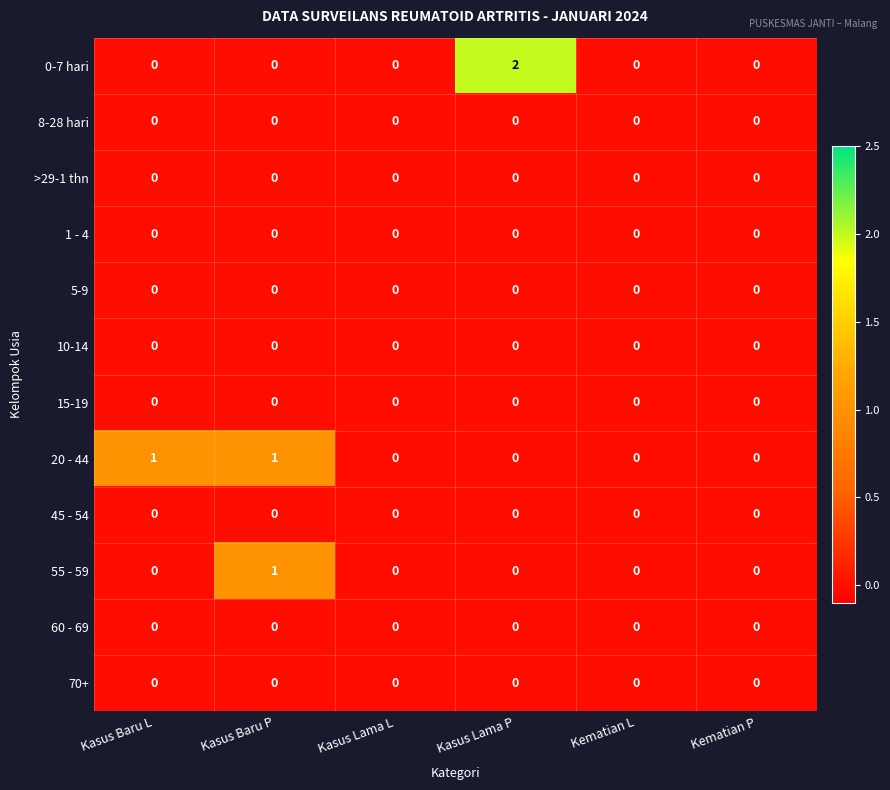

Which category has the highest value across all series?

Kasus Lama P